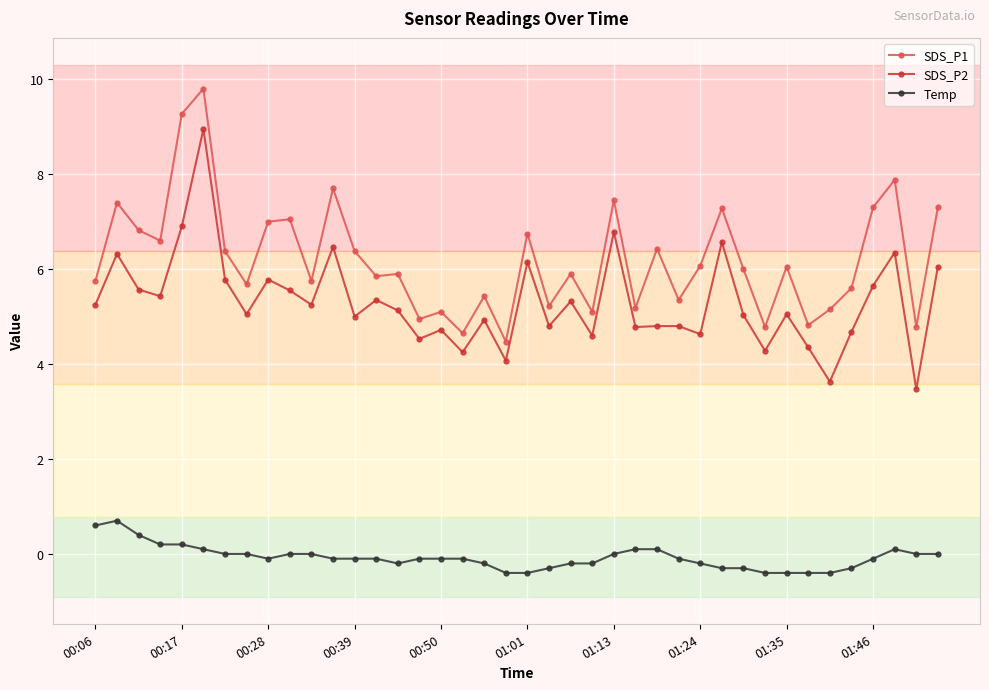

What is the highest value of the SDS_P1 series?

9.8